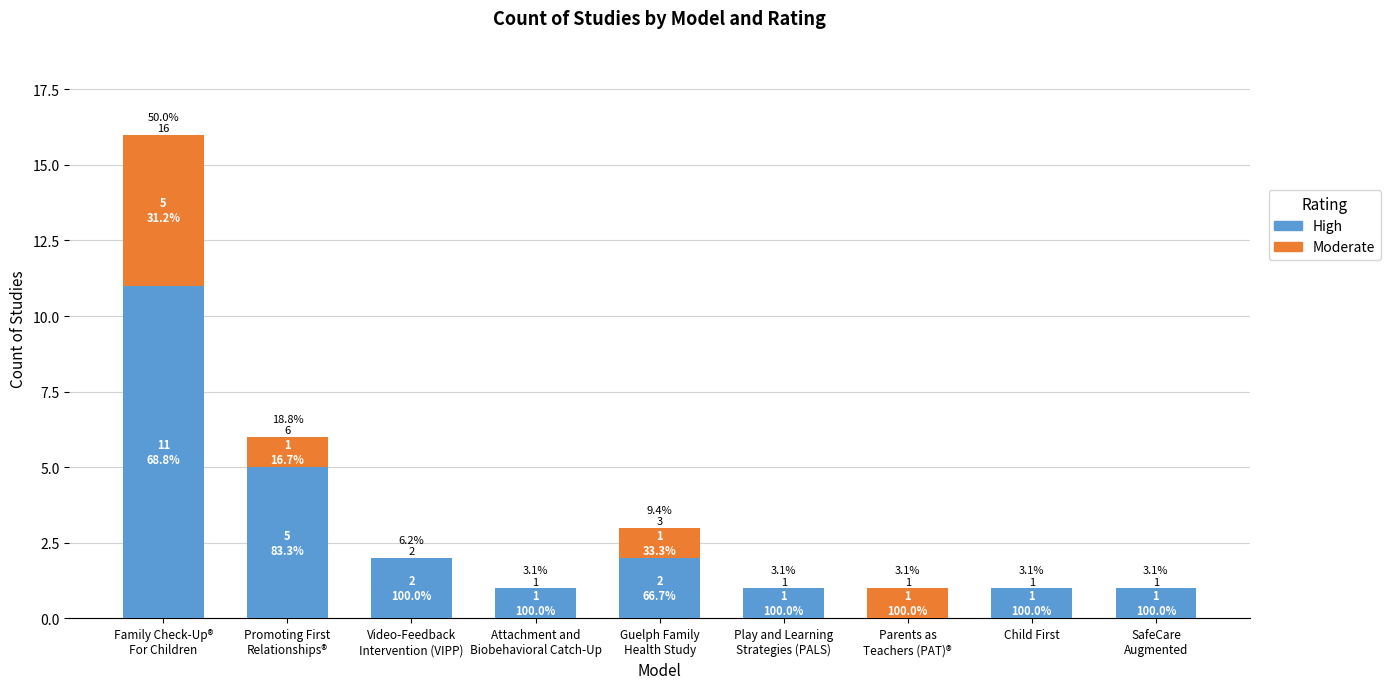

What is the sum of all High values?

24